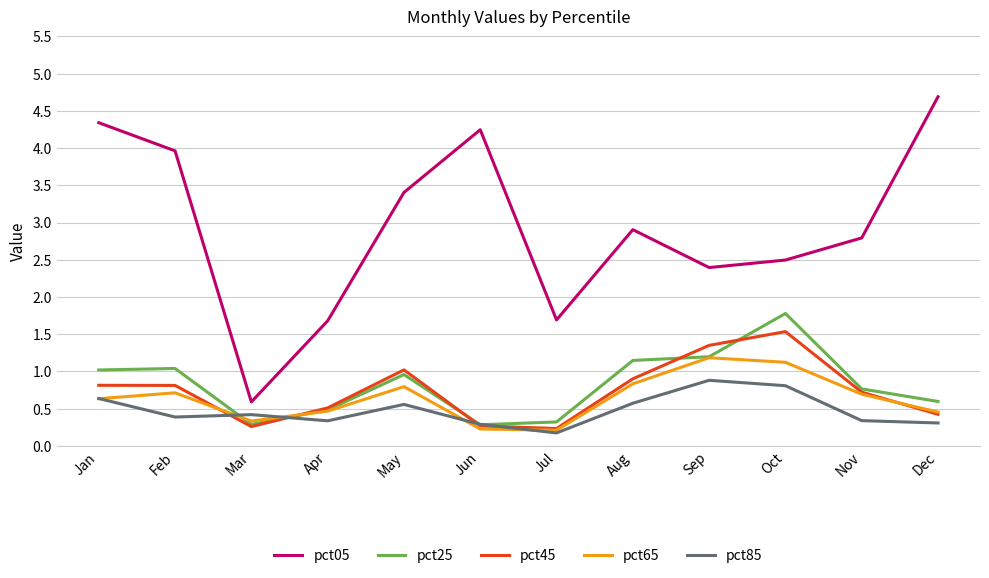

Rank the series at Aug from highest to lowest value.

pct05, pct25, pct45, pct65, pct85